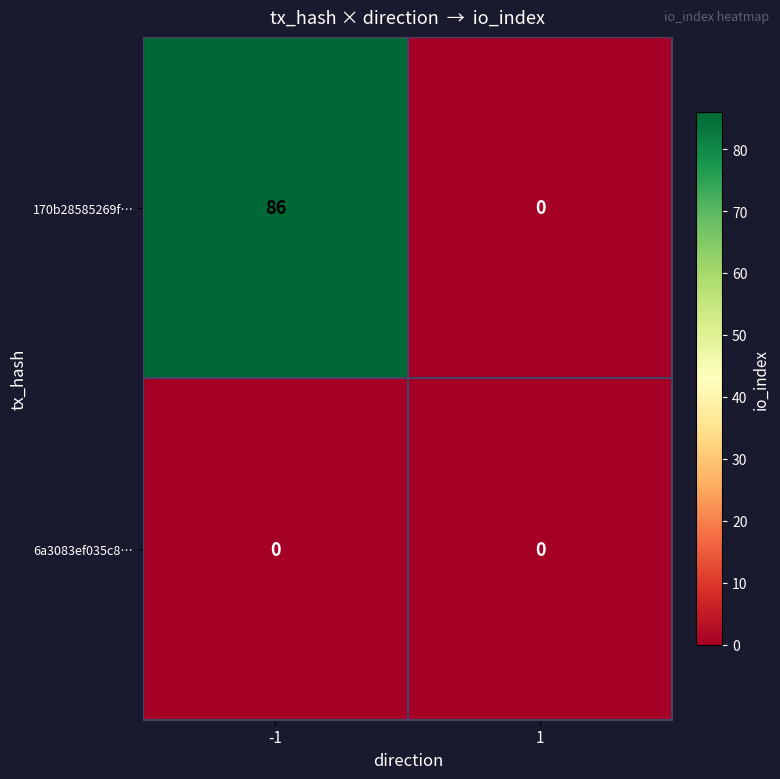

Read the 170b28585269f… value at -1, to the nearest 10.

90